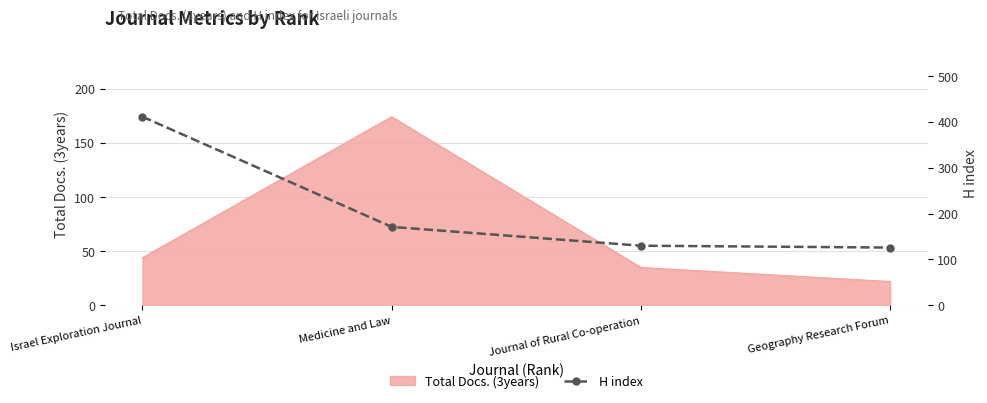

Reading left to right, extract all data points from this chart.

411	171	130	126